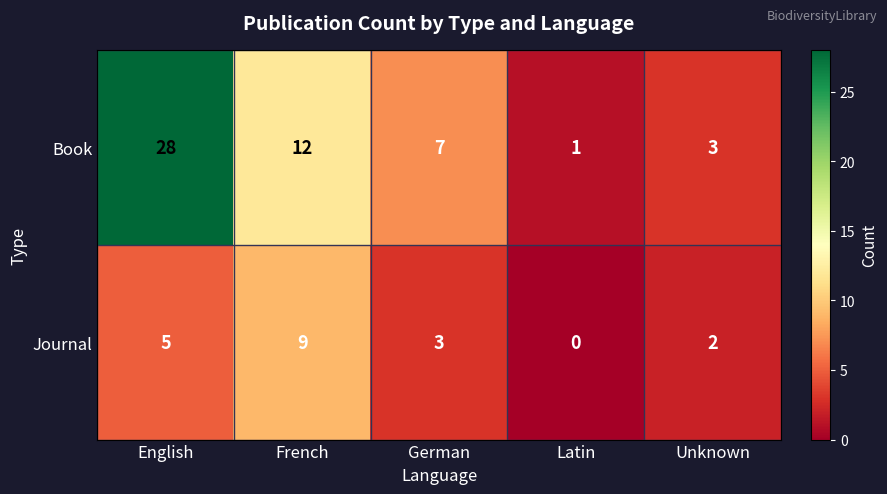

How many data points does each series have?

5